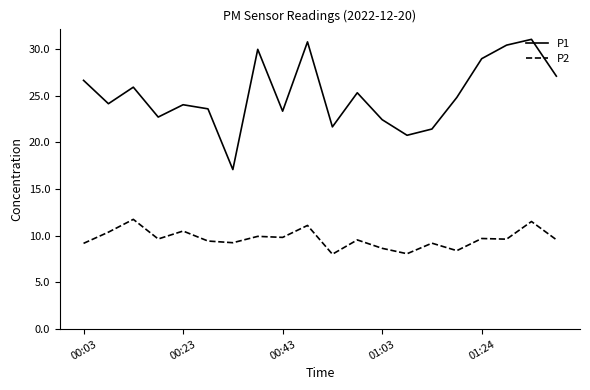

What is the difference between the maximum and minimum values in the P2 series?

3.7